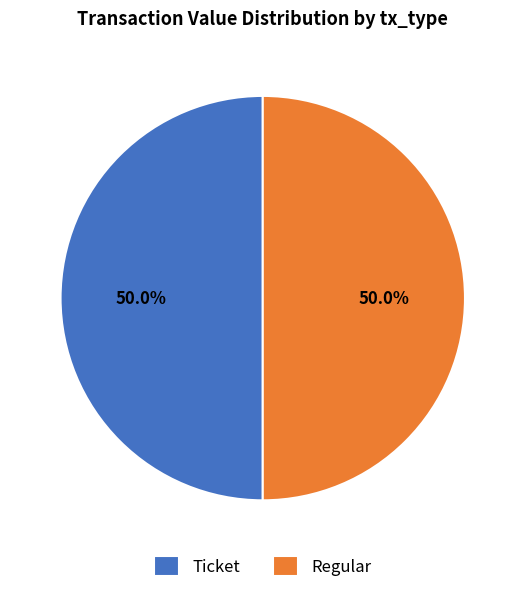

Count the number of slices in the pie.

2